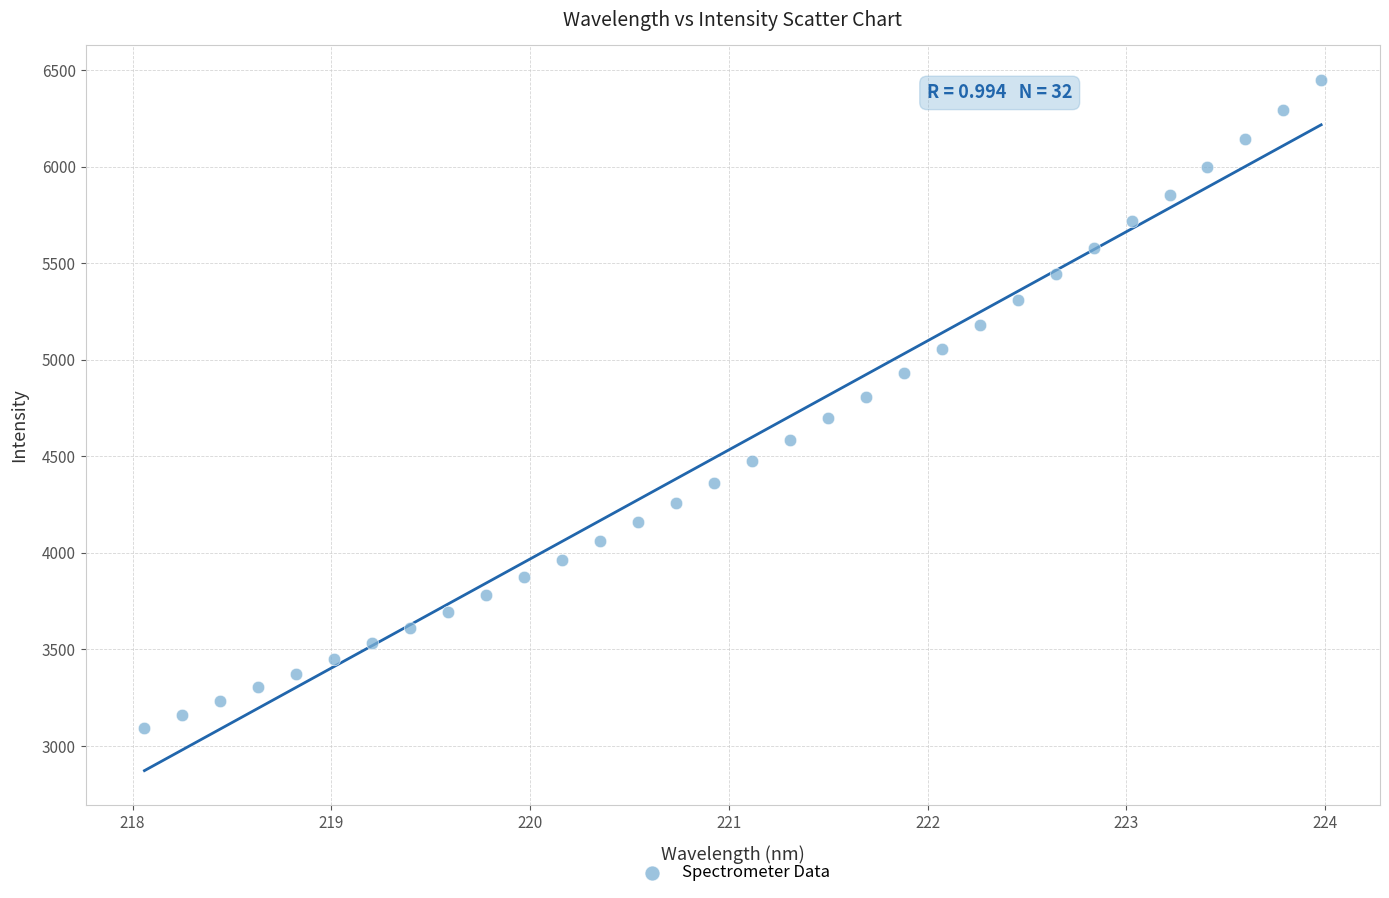

What is the range of X values (max minus min)?

5.9